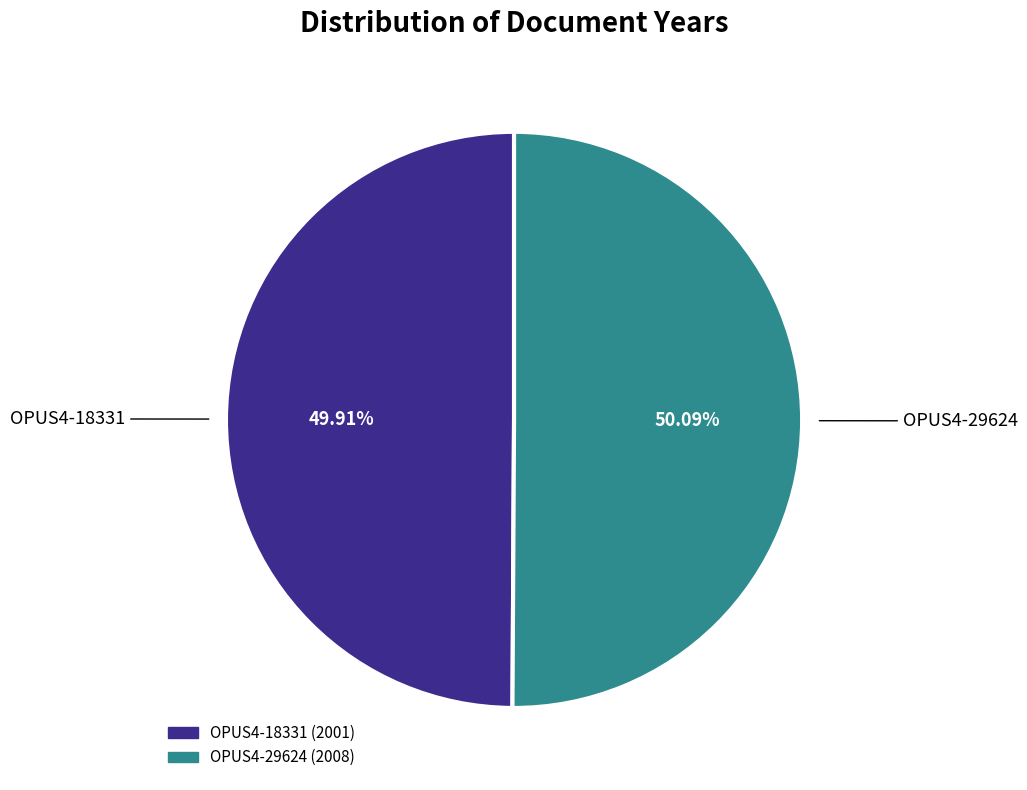

True or false: OPUS4-29624 accounts for 50% of the total.

True